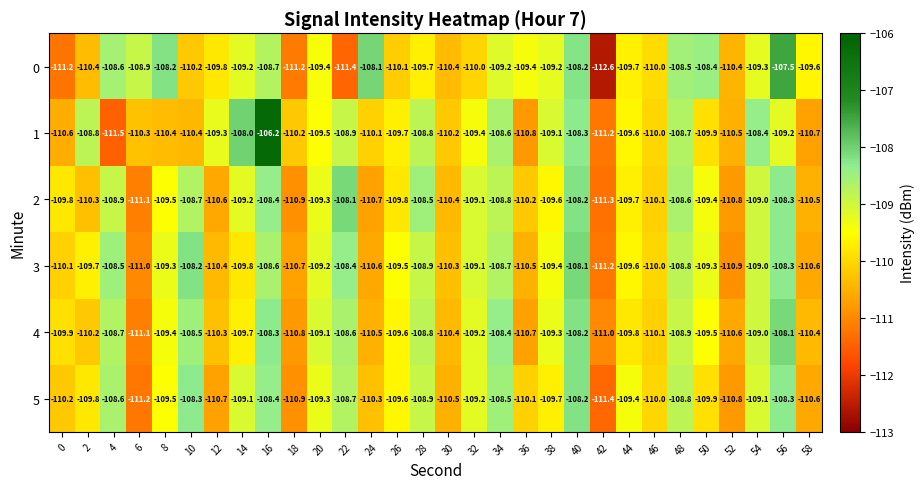

What is the minimum value shown in the chart?

-112.6